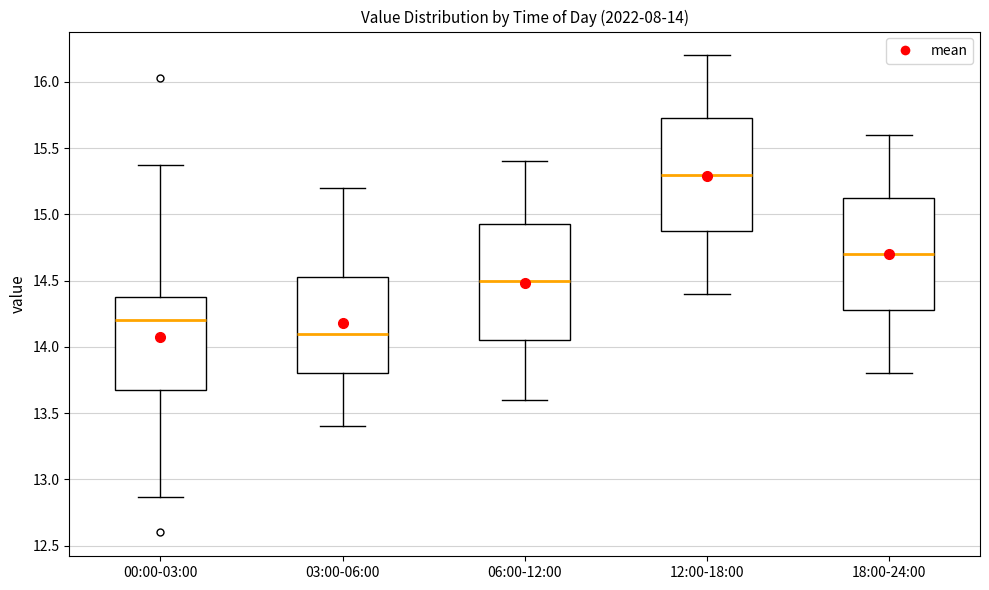

Which box has the highest median line?

12:00-18:00